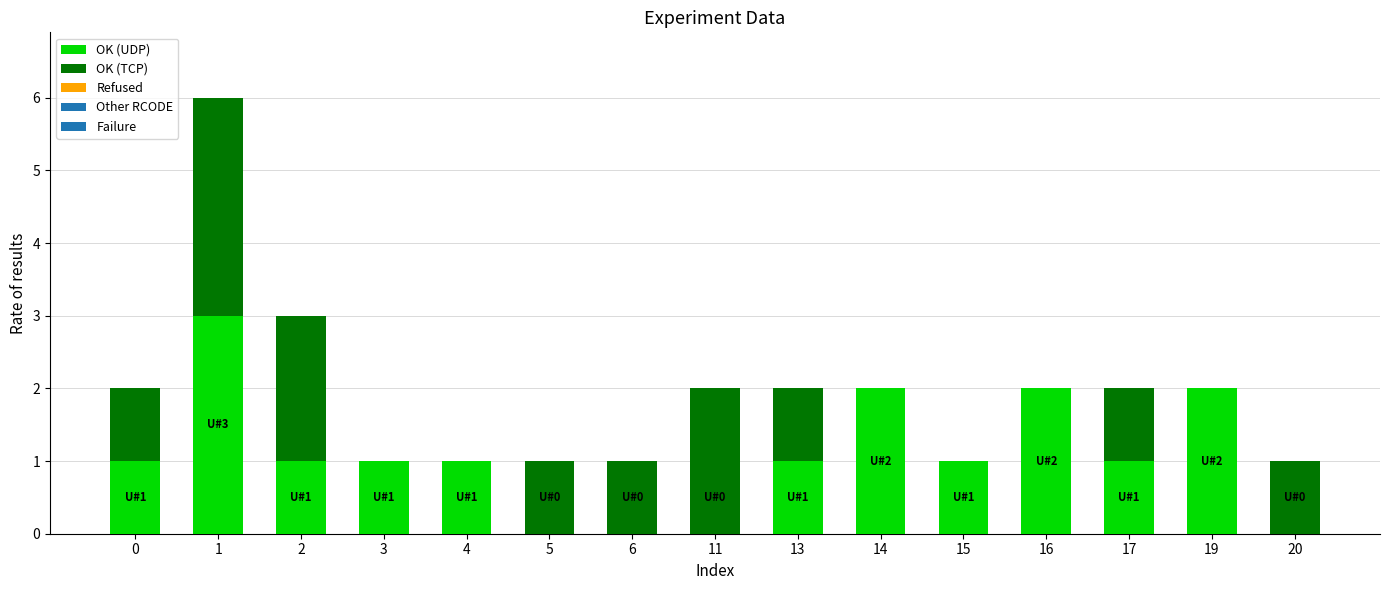

Reading right to left, transcribe the values for OK (UDP).

20=0	19=2	17=1	16=2	15=1	14=2	13=1	11=0	6=0	5=0	4=1	3=1	2=1	1=3	0=1